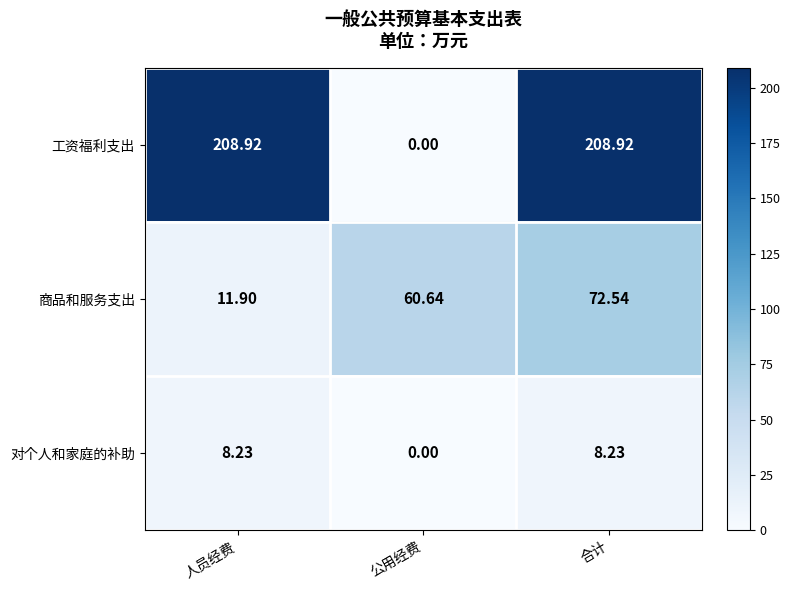

Count the number of categories in the chart.

3